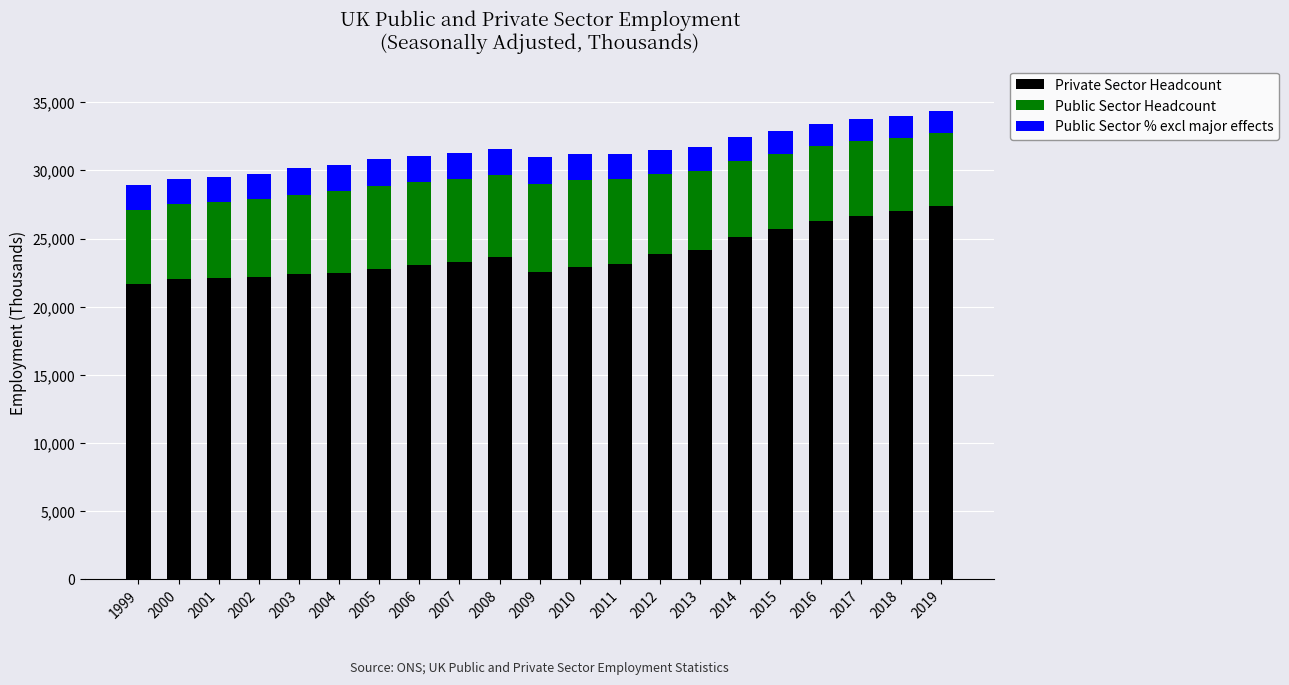

Is it true that Private Sector Headcount equals 35707 at 1999?

False